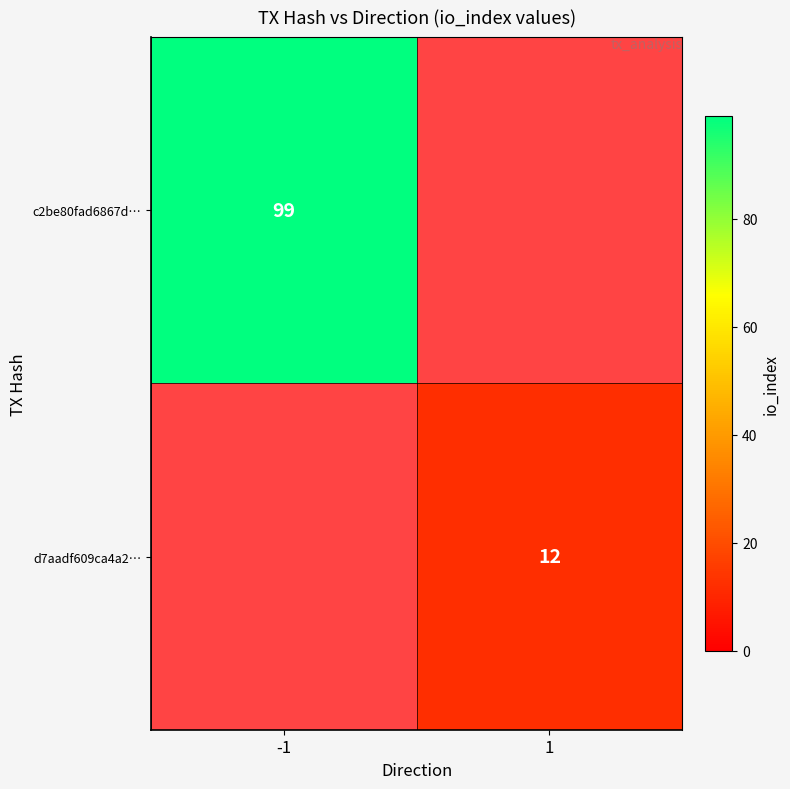

Is the value of d7aadf609ca4a2… at 1 greater than the value of c2be80fad6867d… at -1?

No